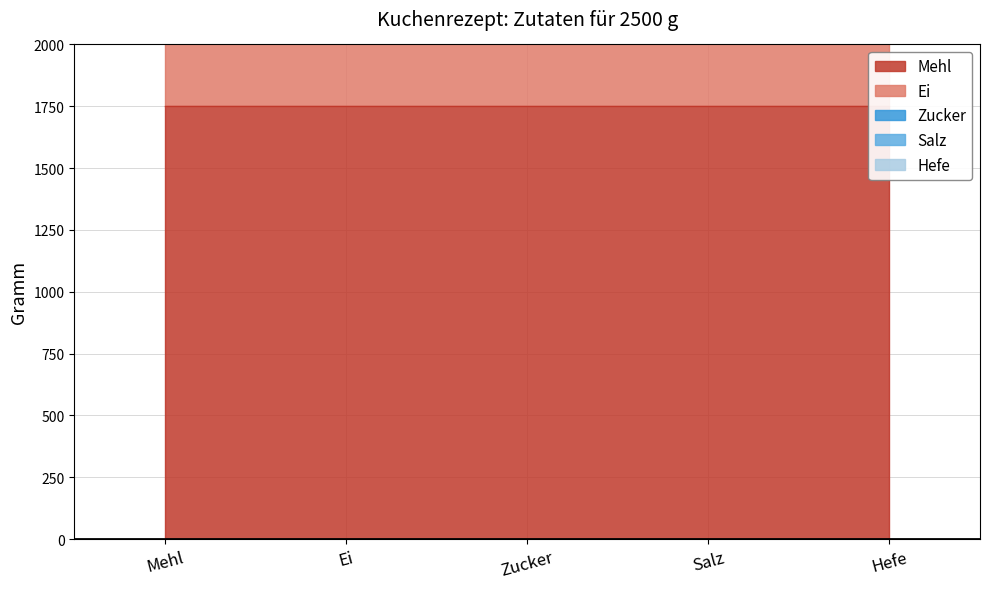

Reading left to right, extract all data points from this chart.

1750.0	375.0	250.0	62.5	62.5